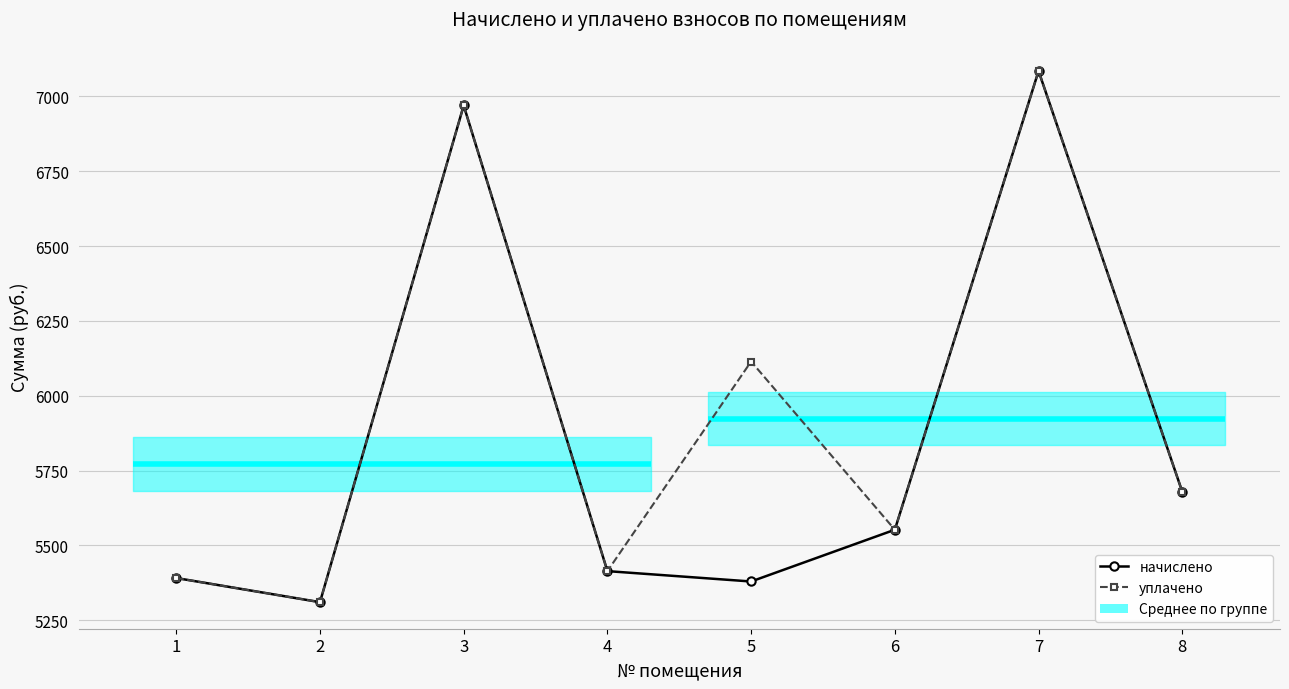

Which label corresponds to the smallest value in the chart?

2